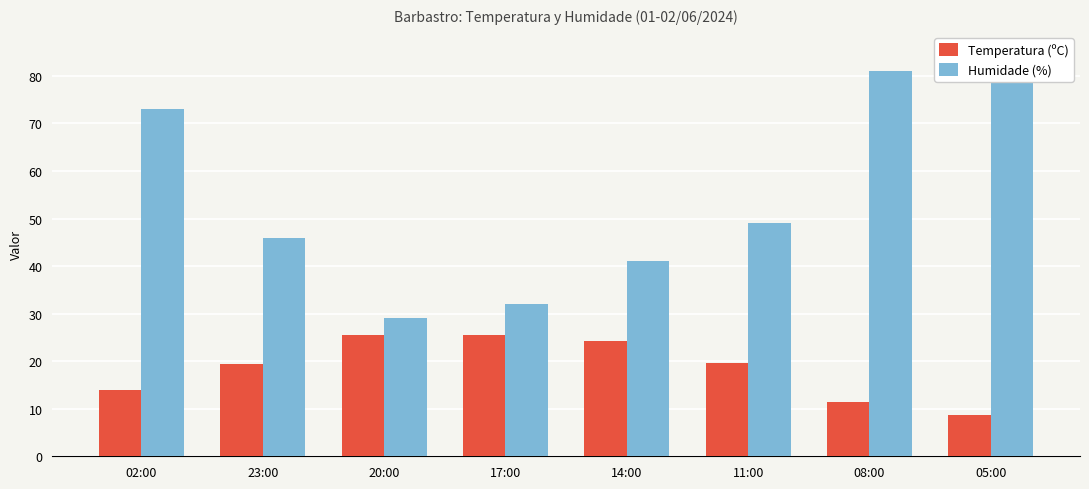

Between 20:00 and 23:00, which is larger?

20:00